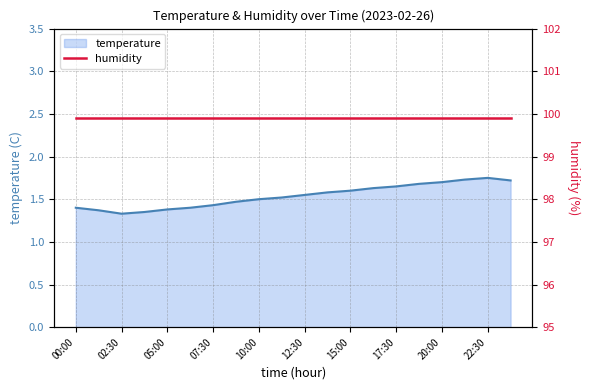

How many values are between 1 and 2?

20